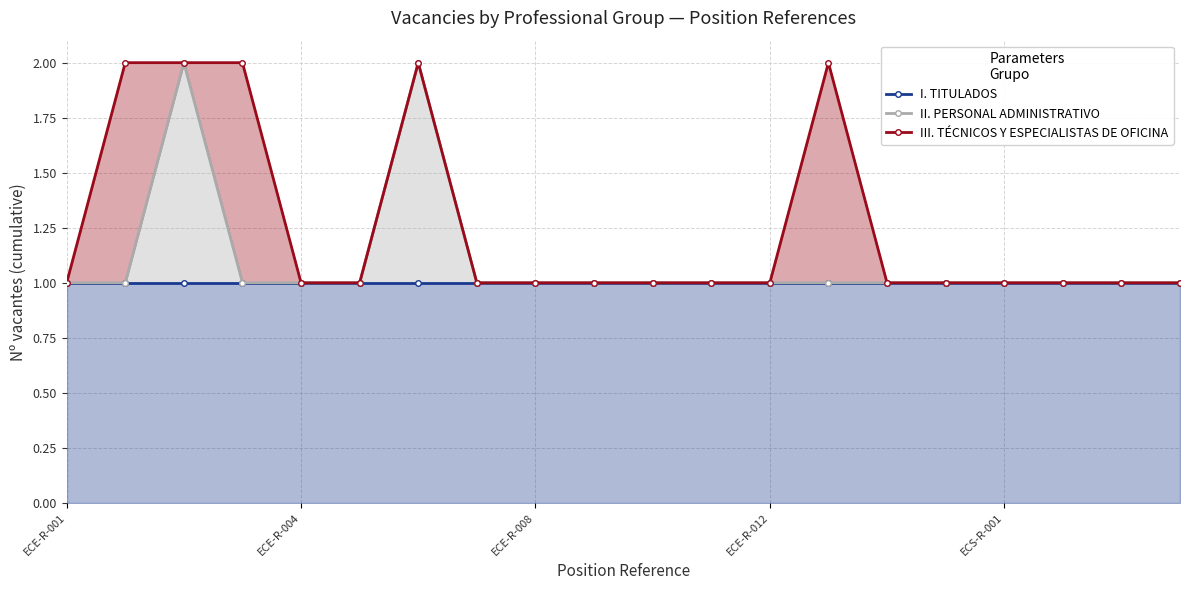

The III. TÉCNICOS Y ESPECIALISTAS DE OFICINA series shows 0 at ECS-R-001. True or false?

False